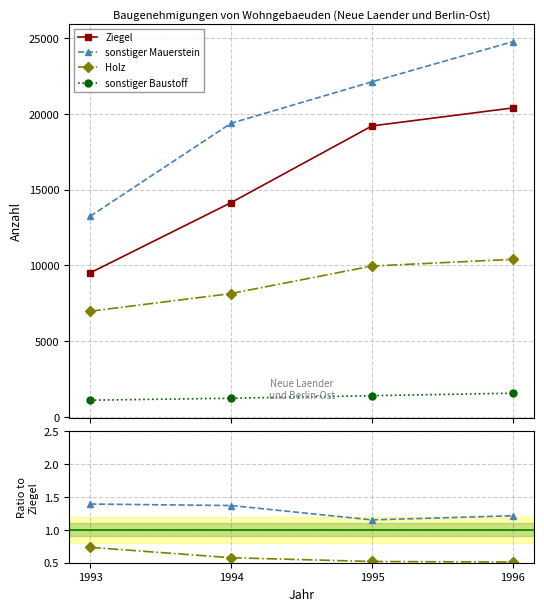

Is it true that sonstiger Mauerstein equals 1.4 at 1994?

True